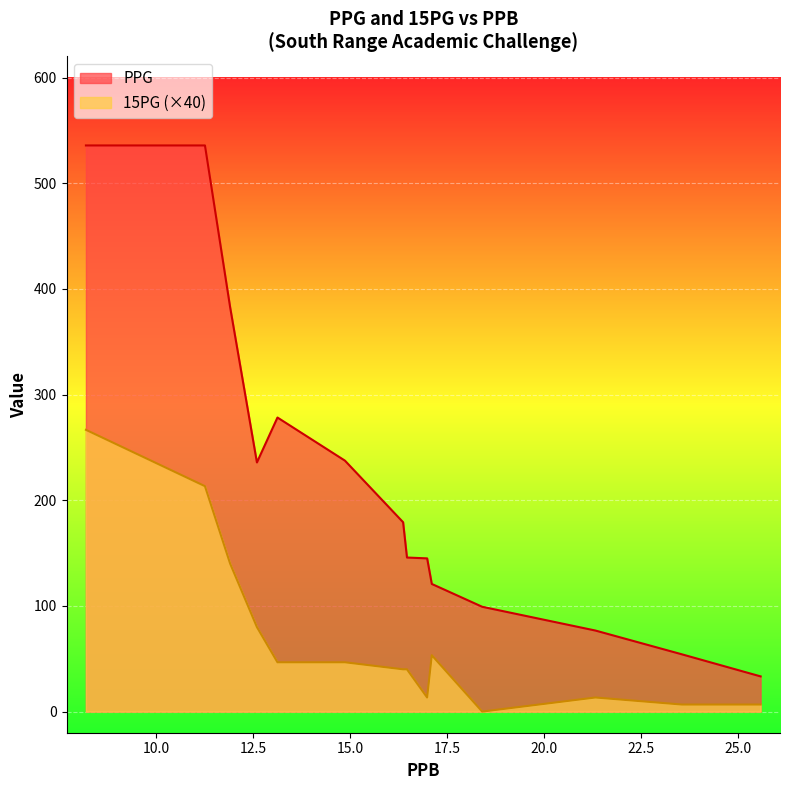

Is the value of 15PG at 18.4 greater than the value of PPG at 8.18?

No